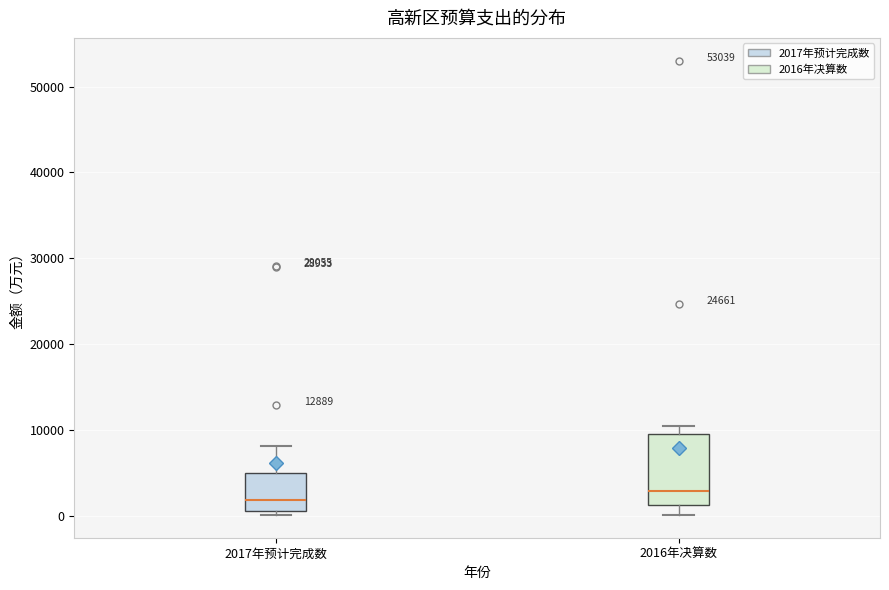

Which box is the tallest, from its lower edge to its upper edge?

2016年决算数